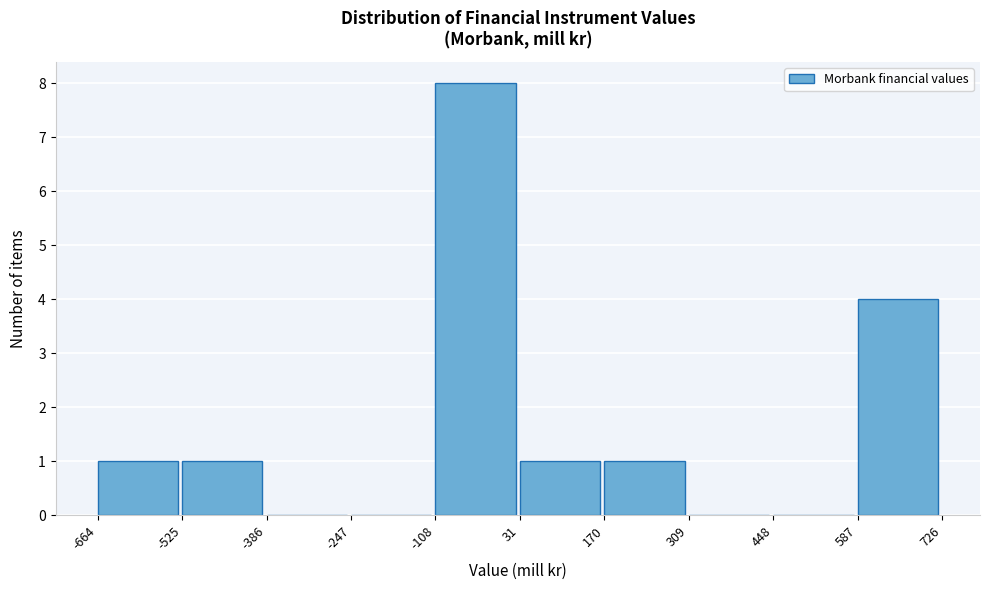

Reading left to right, transcribe this chart: for each bar, give the range it covers on the x-axis and its height. The values are not printed on the chart, so give them approximately, as read against the axis.

-664 to -525: 1
-525 to -386: 1
-386 to -247: 0
-247 to -108: 0
-108 to 31: 8
31 to 170: 1
170 to 309: 1
309 to 448: 0
448 to 587: 0
587 to 726: 4